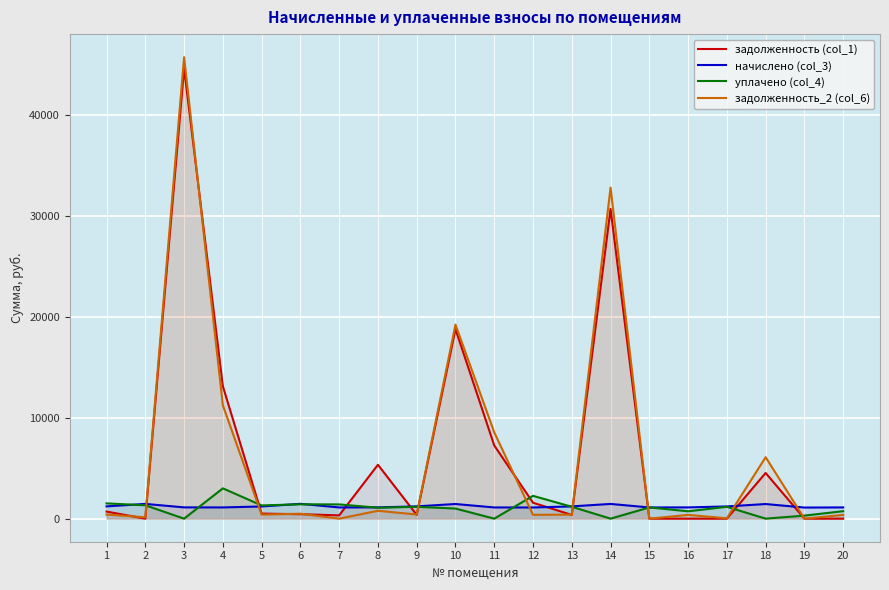

Rank the series at 6 from lowest to highest value.

задолженность (col_1), задолженность_2 (col_6), уплачено (col_4), начислено (col_3)